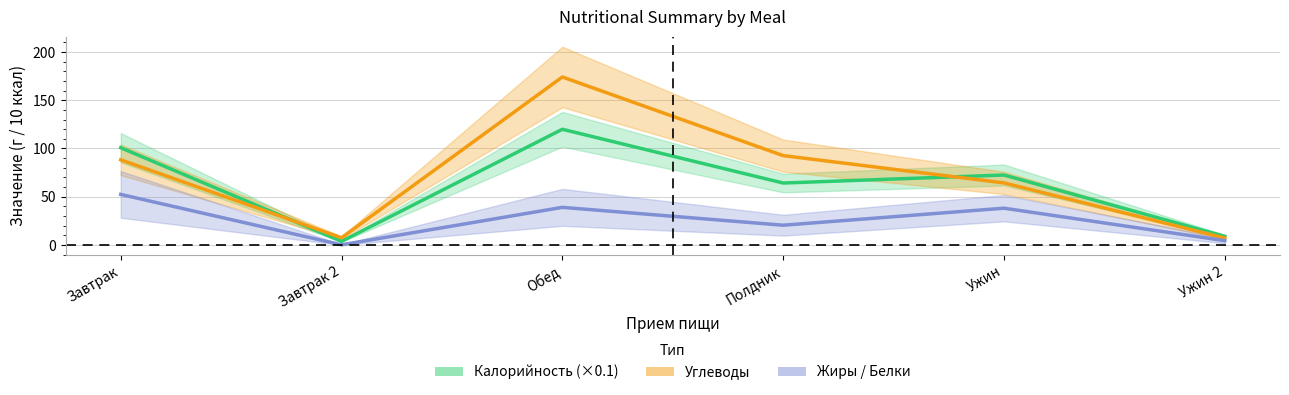

Reading left to right, what are all the values shown in this chart?

Калорийность: Завтрак=100.8	Завтрак 2=3.8	Обед=119.9	Полдник=64.2	Ужин=72.5	Ужин 2=9.0
Жиры: Завтрак=52.4	Завтрак 2=0.2	Обед=39.0	Полдник=20.5	Ужин=38.1	Ужин 2=4.5
Углеводы: Завтрак=88.2	Завтрак 2=7.5	Обед=174.1	Полдник=92.6	Ужин=64.3	Ужин 2=7.2